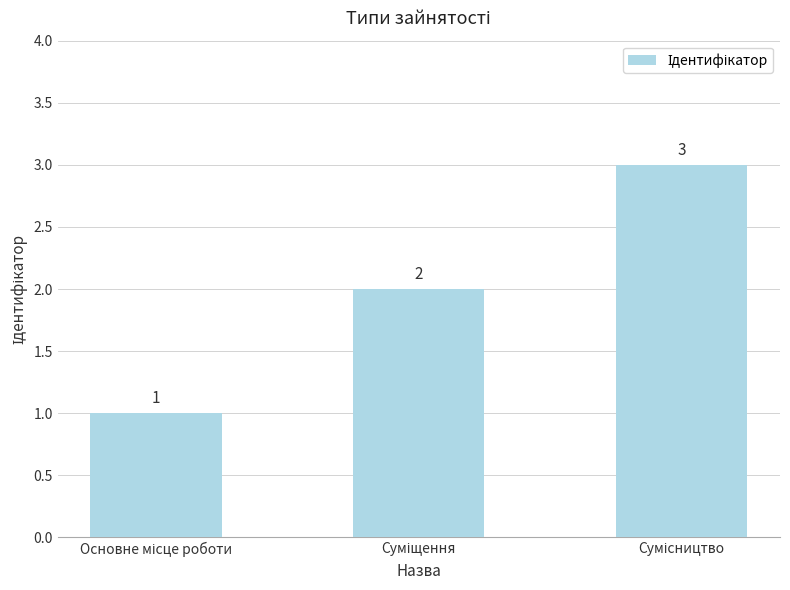

What is the value of the 3rd bar from the left?

3